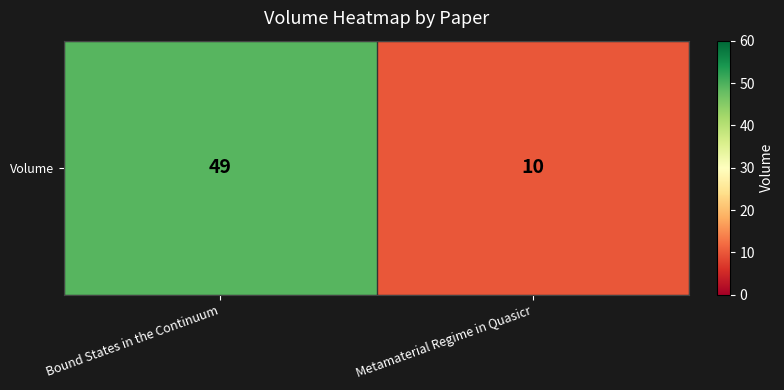

Is it true that the value at Metamaterial Regime in Quasicr is 10?

True